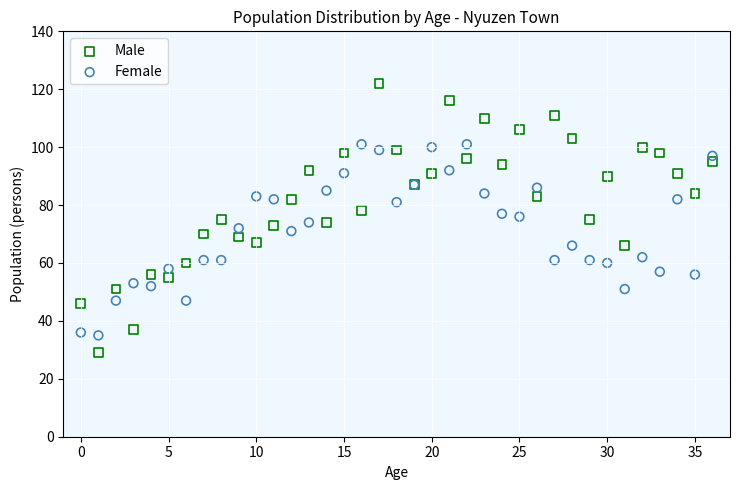

Which series has the widest spread of Y values?

Male